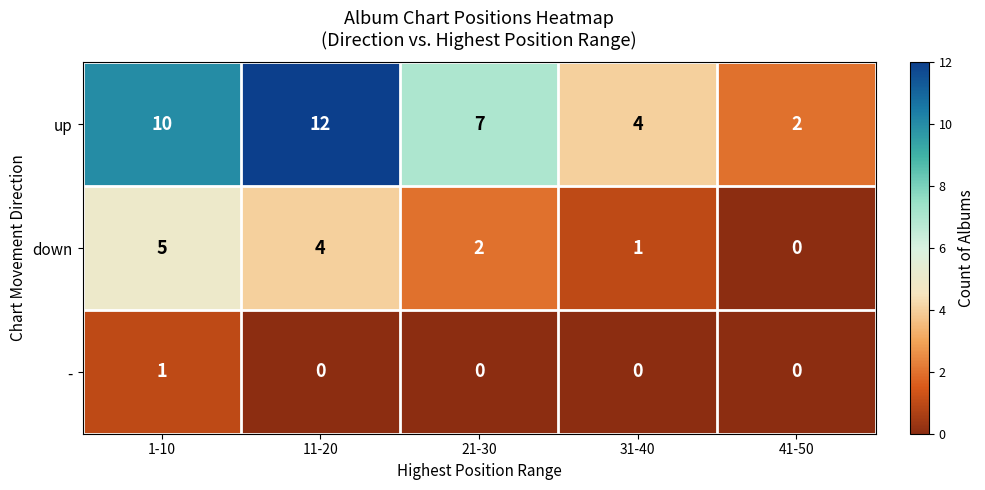

True or false: up has a value of 2 at 31-40.

False